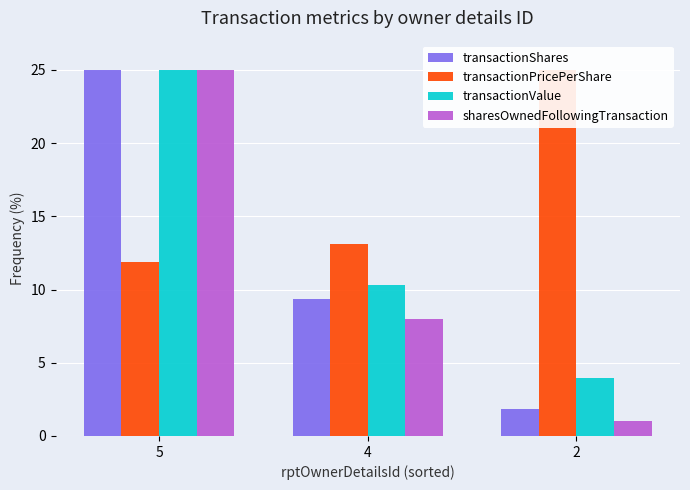

What is the value of the transactionShares bar at the 3rd from the left?

1.9